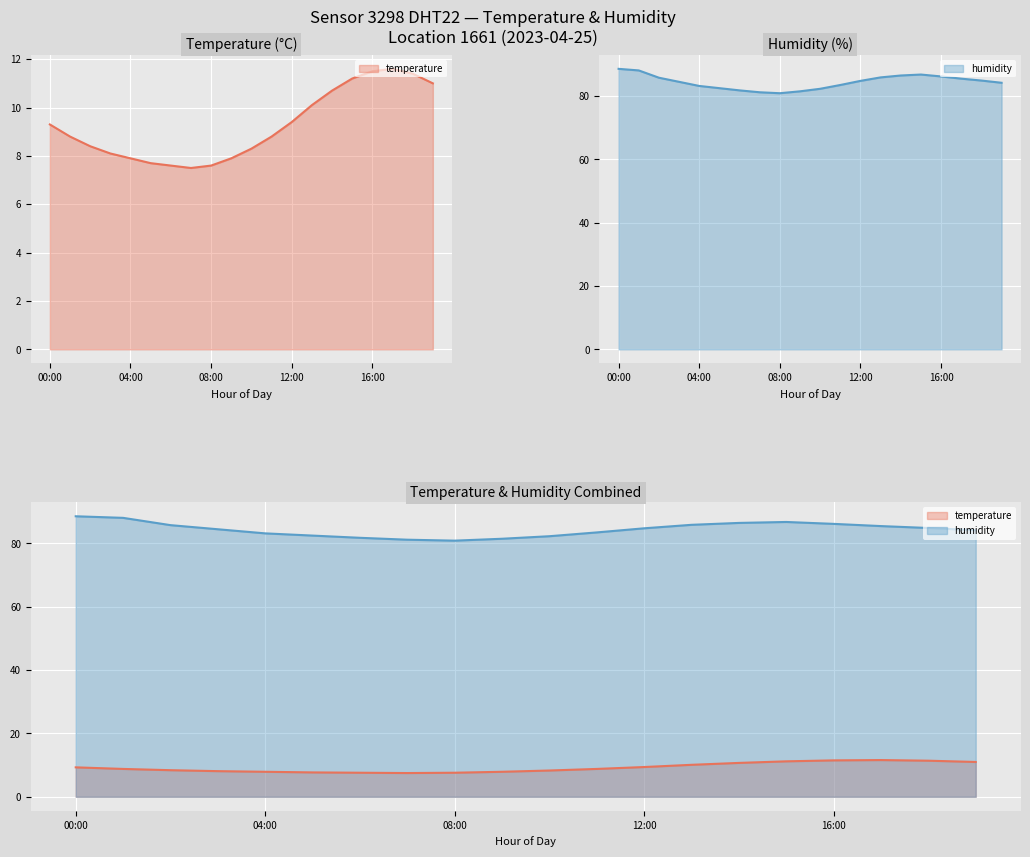

At which label does temperature first exceed 8?

00:00